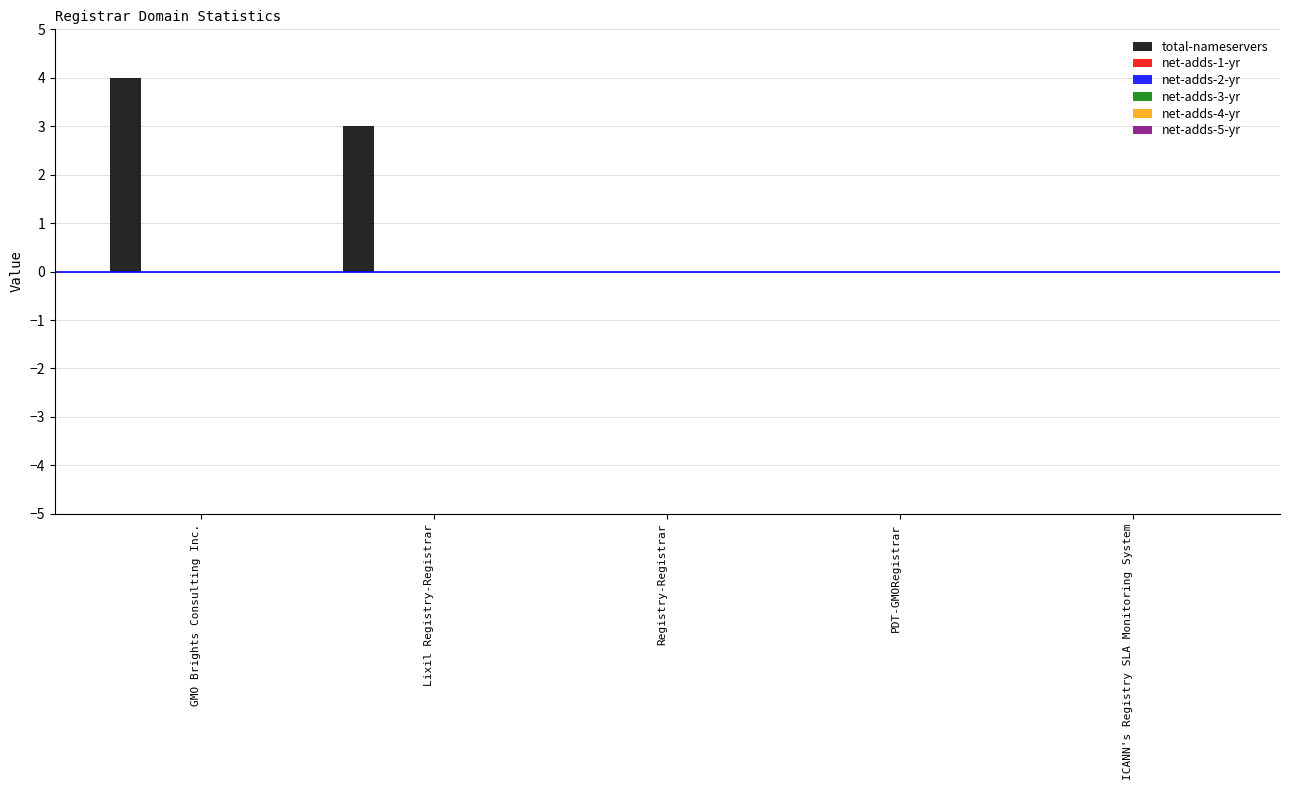

What is the sum of all values?

7